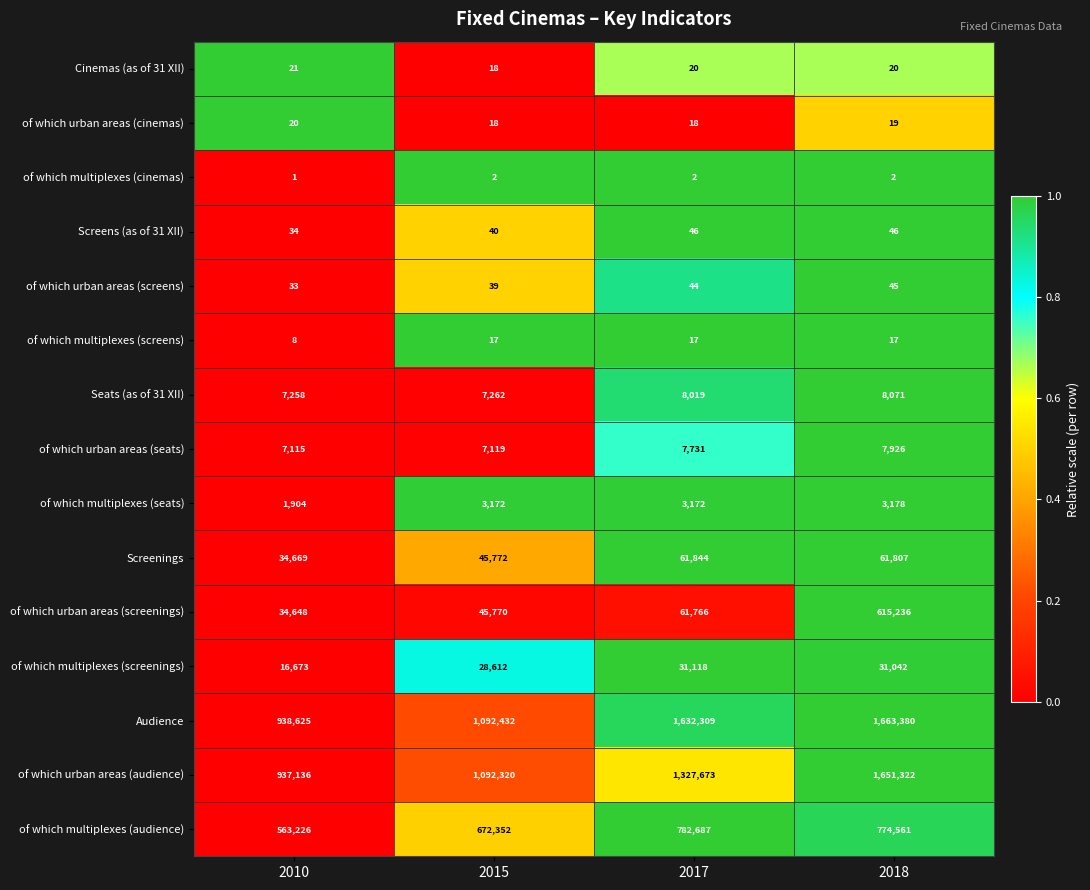

What is the total value across all series at 2015?

2994945